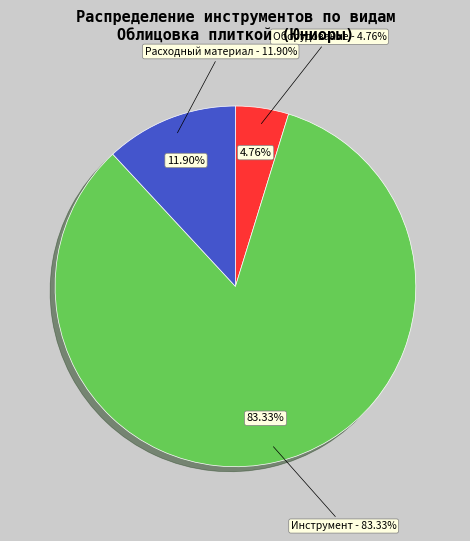

What is the majority slice?

Инструмент (1 шт)